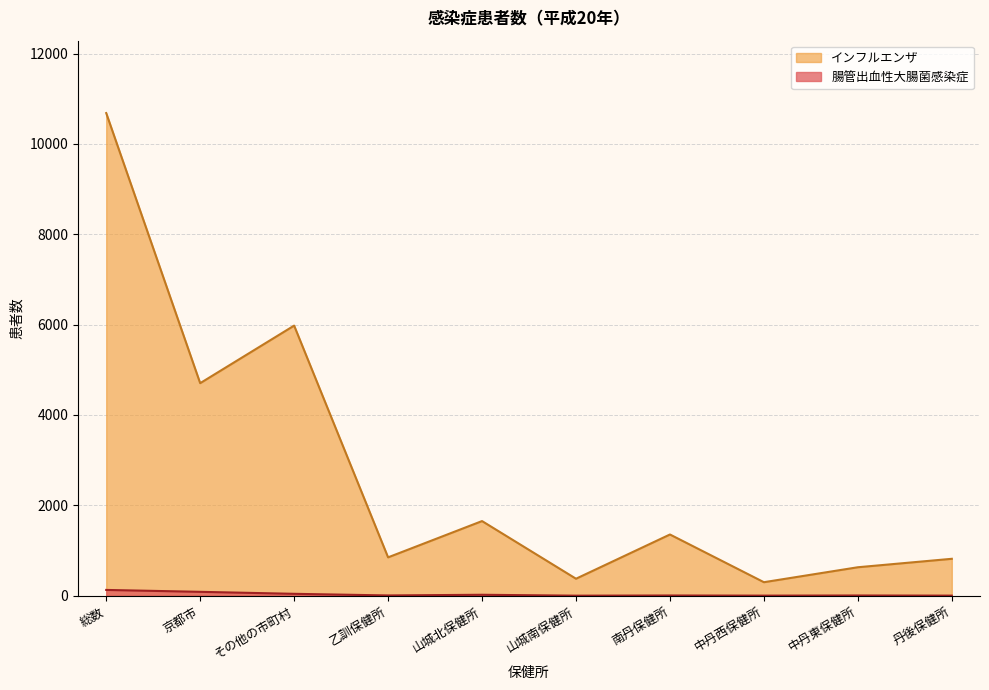

Which series has the widest spread of values?

インフルエンザ